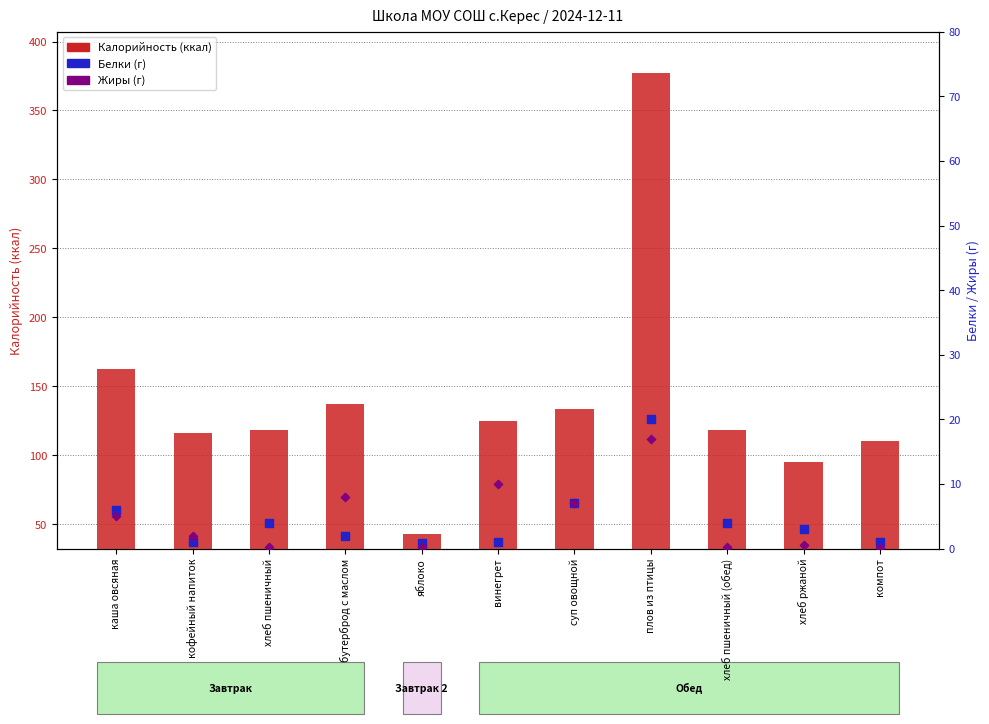

What is the total value across all series at хлеб пшеничный (обед)?

122.7